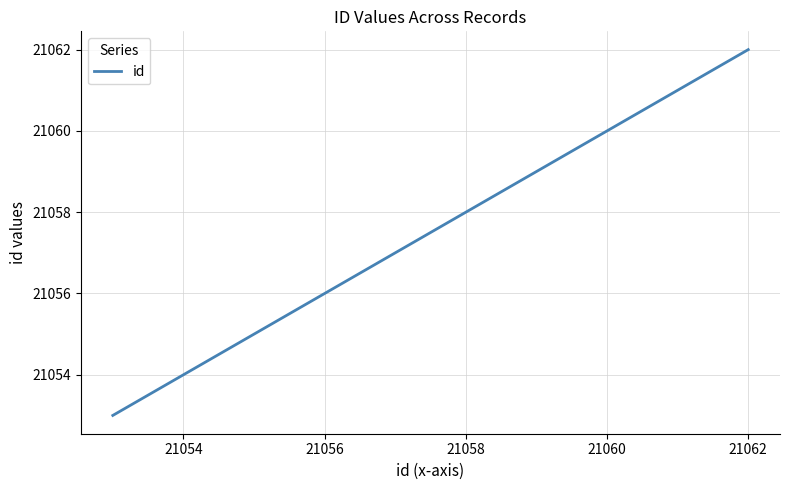

What is the maximum value shown in the chart?

21062